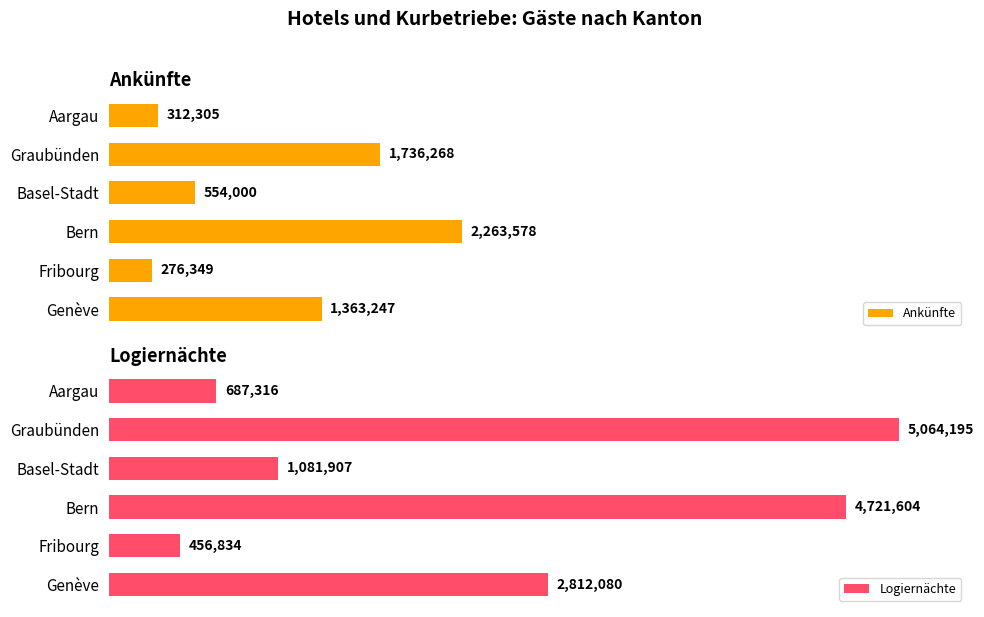

Rank the categories by Ankünfte value from highest to lowest.

Bern, Graubünden, Genève, Basel-Stadt, Aargau, Fribourg